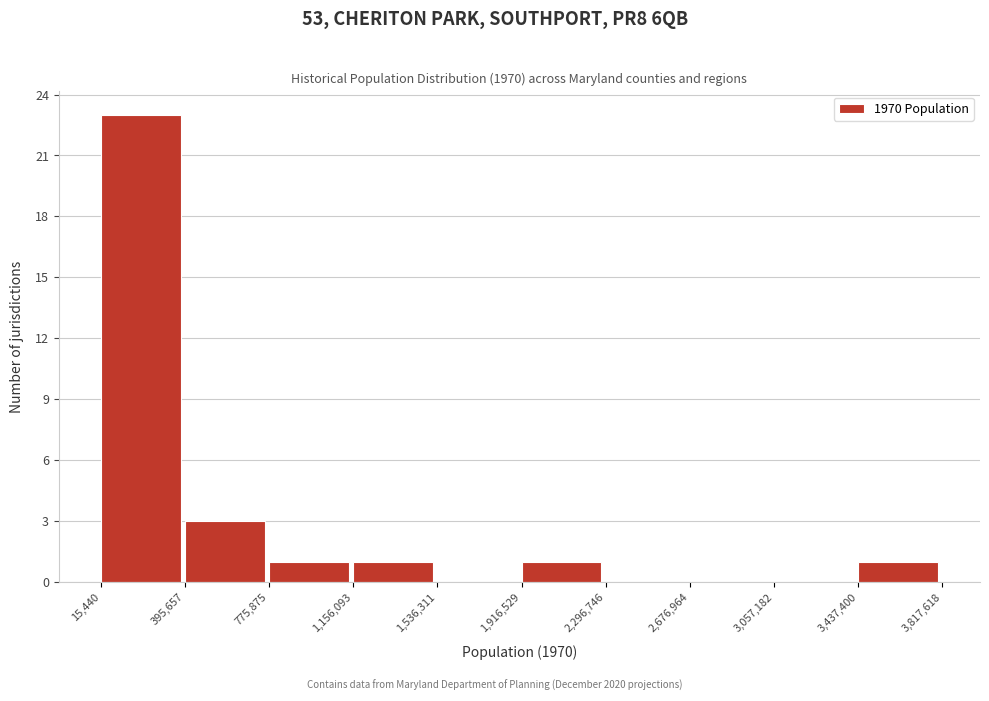

How tall is the bar that spans 3,437,400 to 3,817,618 on the x-axis? The values are not printed on the chart, so give them approximately, as read against the axis.

1